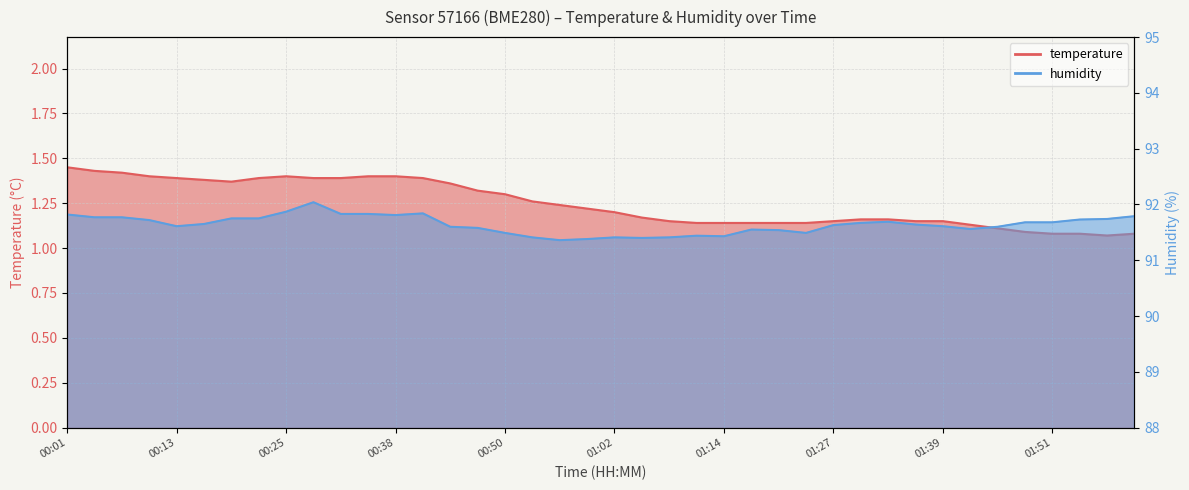

Where is the first local minimum for temperature?

00:19